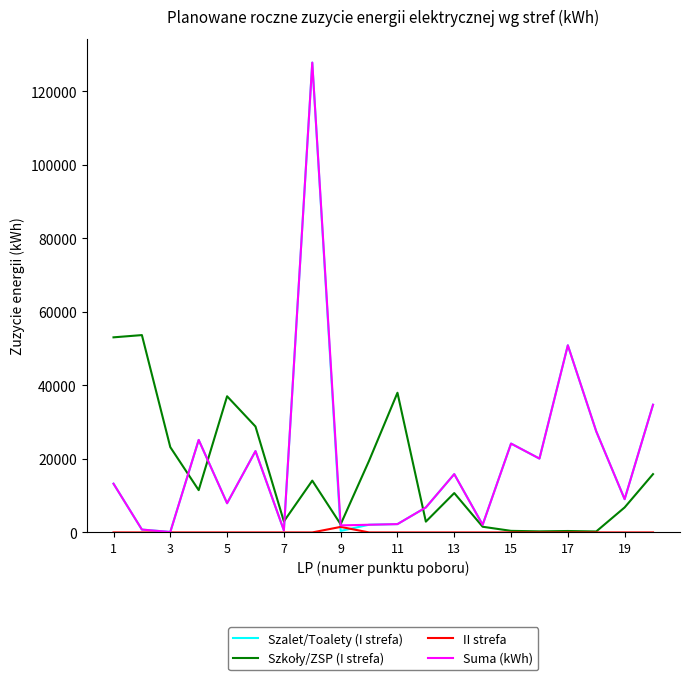

The value of Suma (kWh) at 19 is 9054. True or false?

True